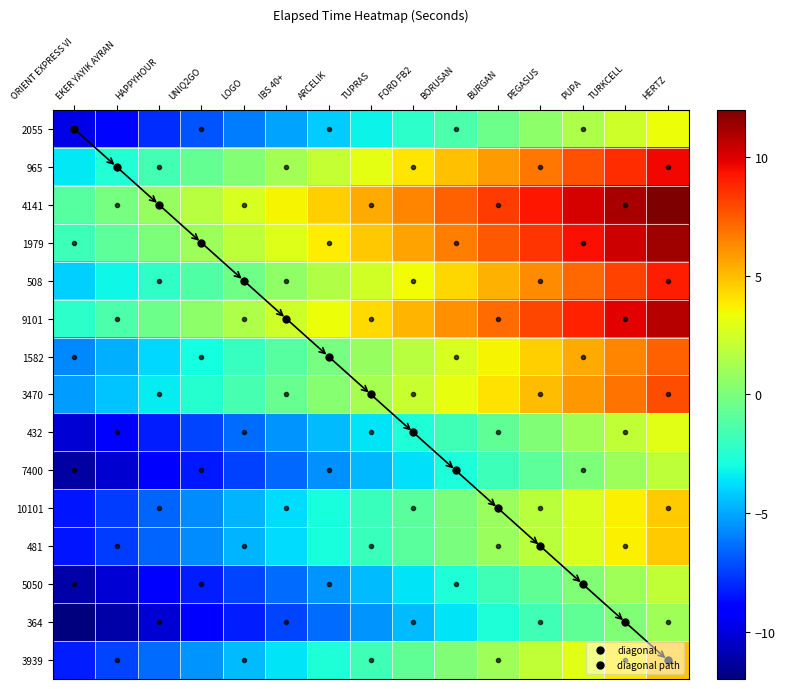

What is the greatest value displayed?

12.0